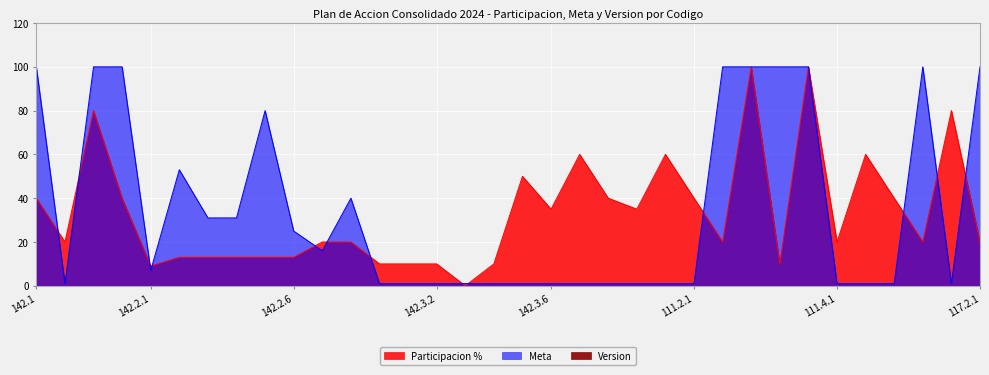

What is the spread (max minus min) of values at 111.3.1?

90